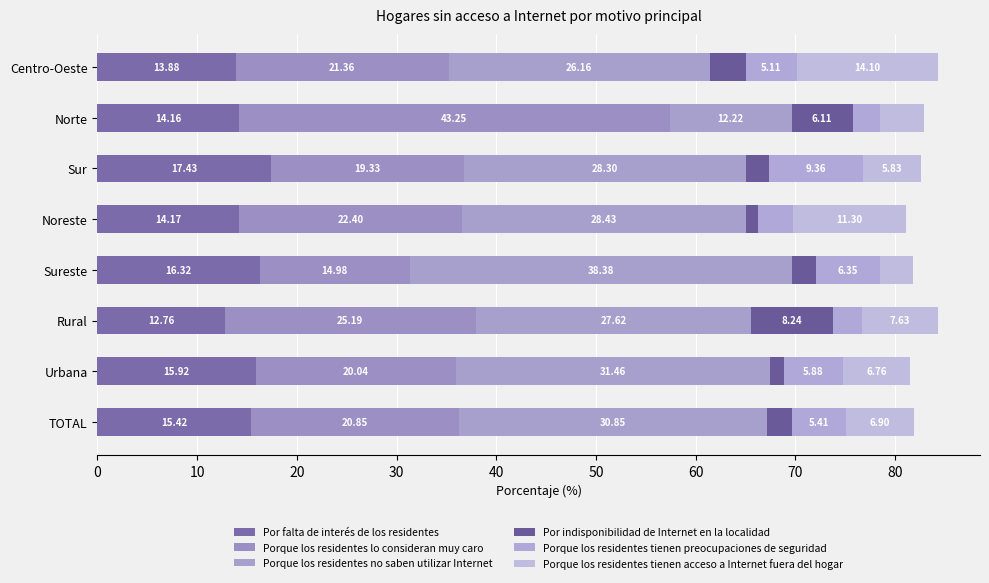

What is the value of the Por falta de interés de los residentes bar at the 6th from the left?

17.4